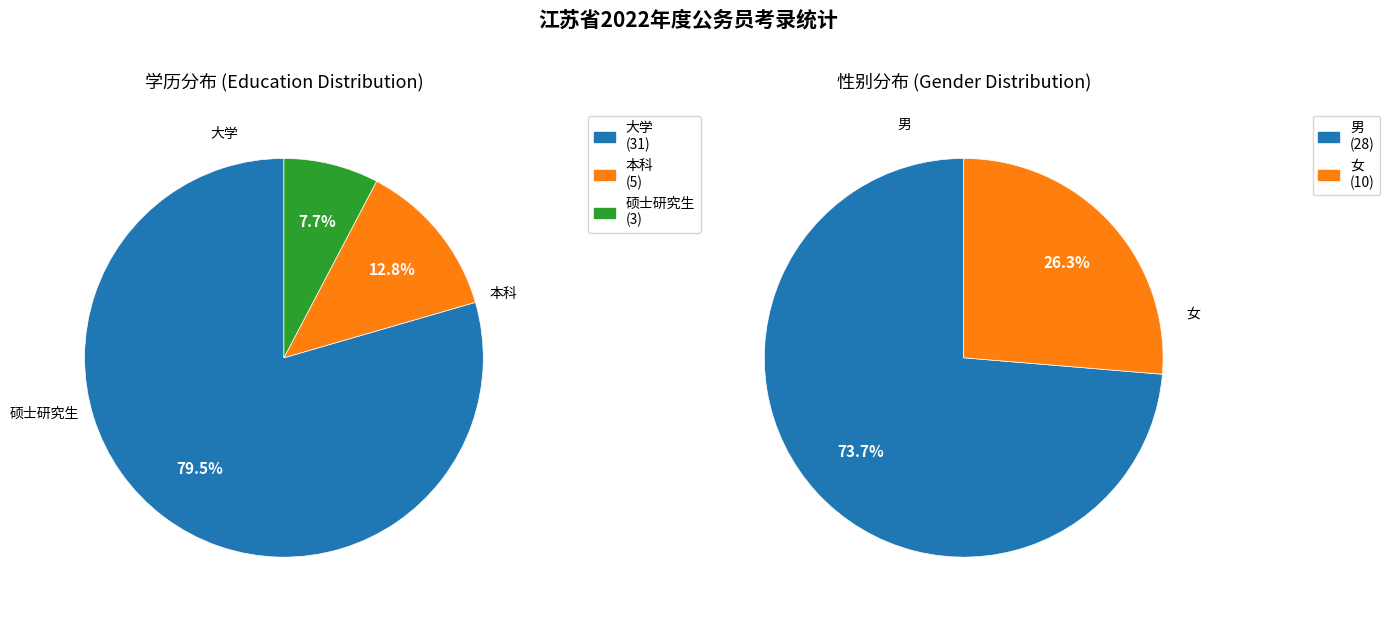

What is the ratio of the value at 女 to the value at 男?

0.4